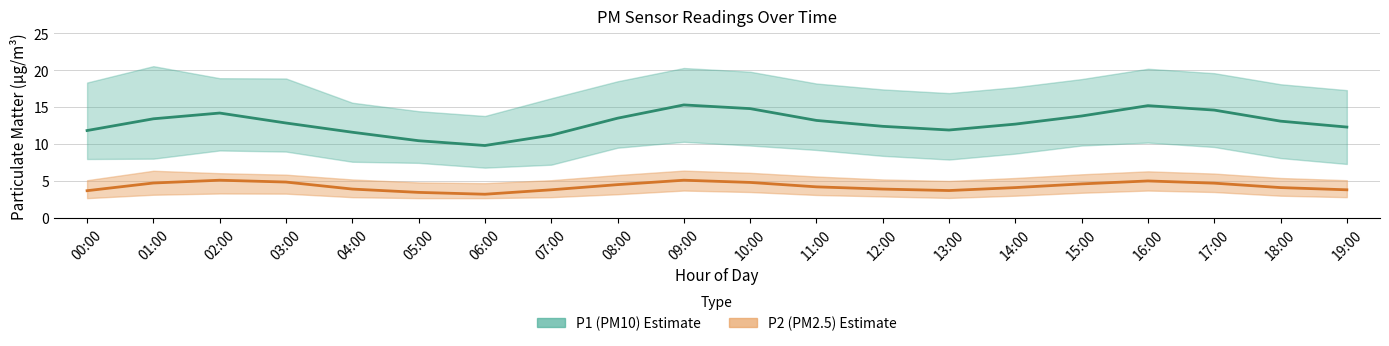

True or false: P1 (PM10) has more than 2 interior local peaks.

True